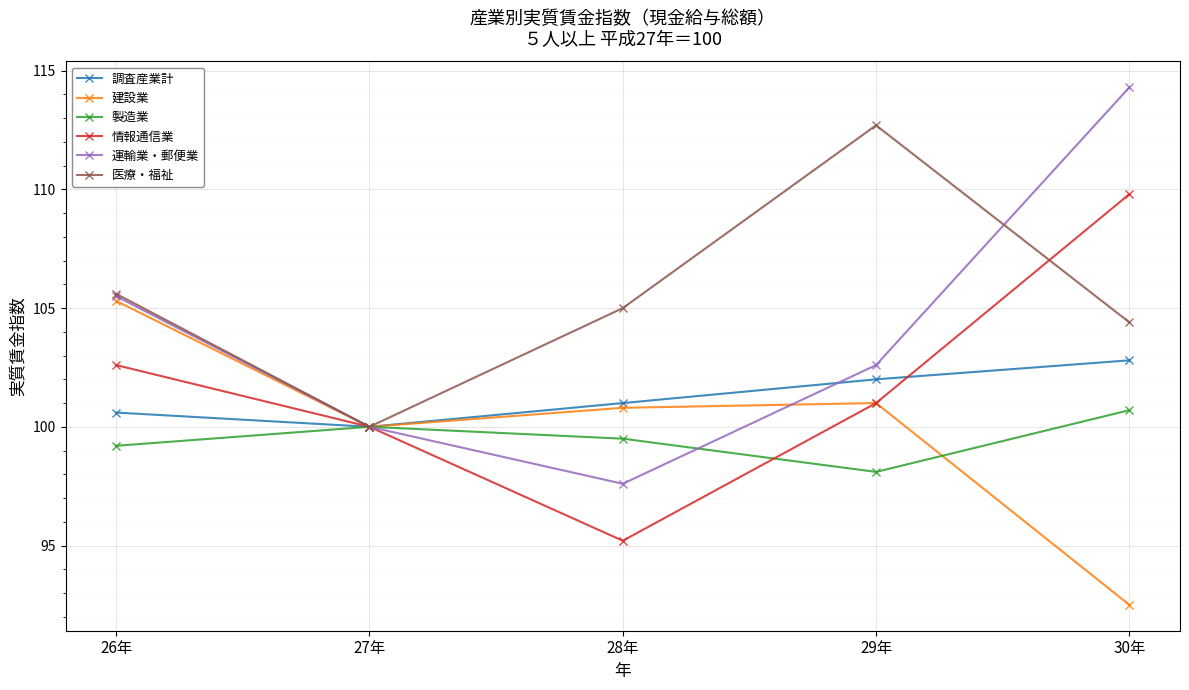

What is the highest value of the 建設業 series?

105.3